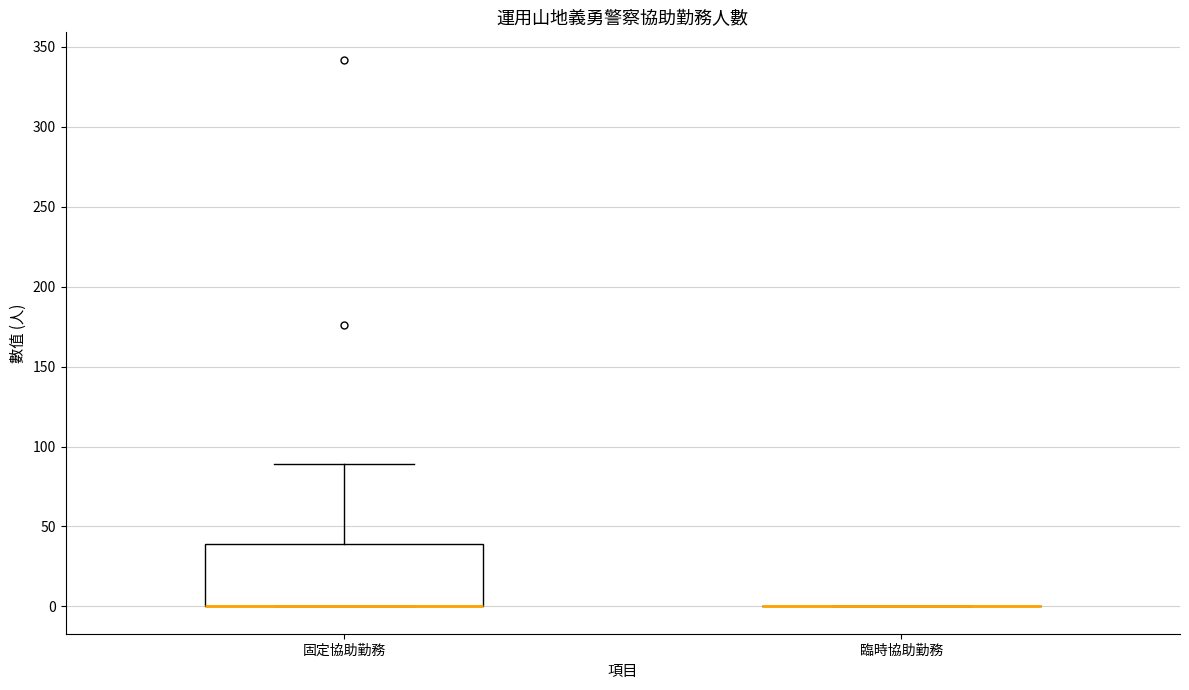

Reading left to right, transcribe this box plot: for each box, give where its median line is, the range the box spans, and where its two whiskers end, as read against the y-axis. The values are not printed on the chart, so give them approximately, as read against the axis.

固定協助勤務: median 0 (drawn on the box's lower edge), box 0 to 40, whiskers 0 to 90
臨時協助勤務: box collapsed to a line at 0, whiskers 0 to 0